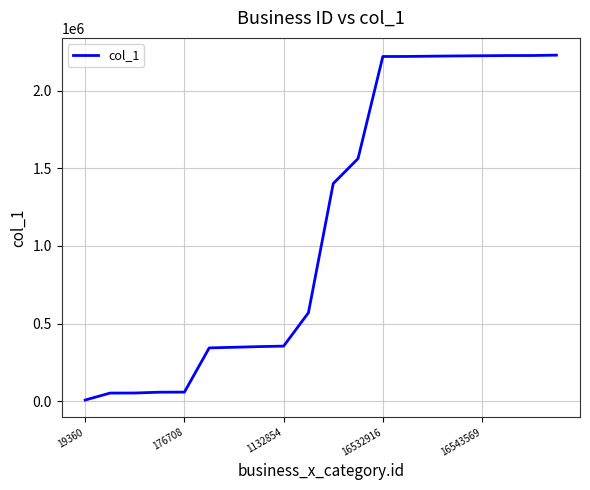

What is the difference between the maximum and minimum values?

2220221